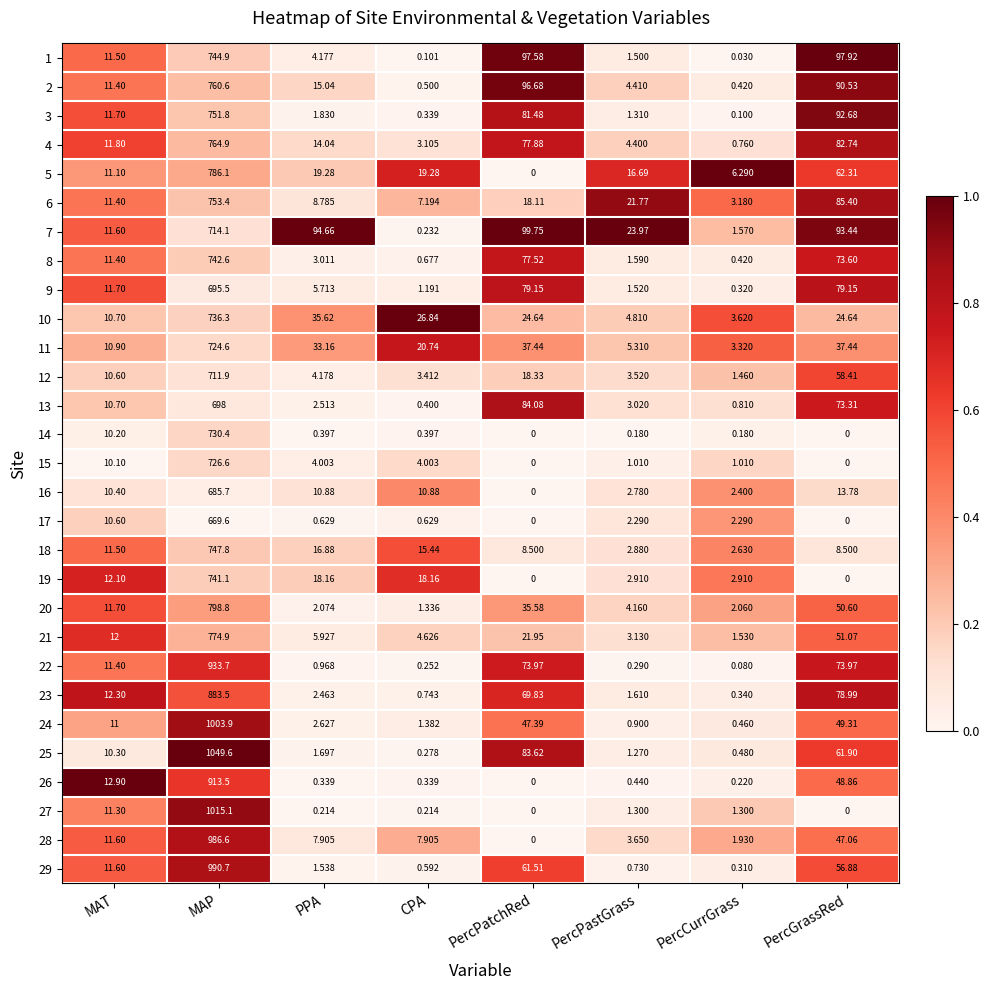

Count the number of data series in this chart.

29